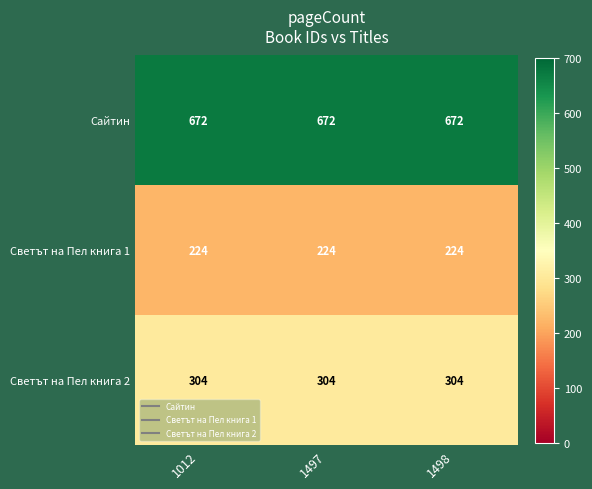

What is the spread (max minus min) of values at 1012?

448